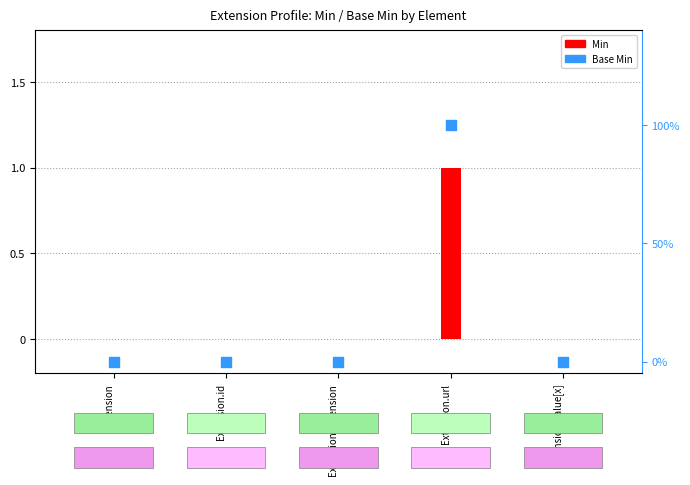

What is the total value across all series at Extension.url?

2